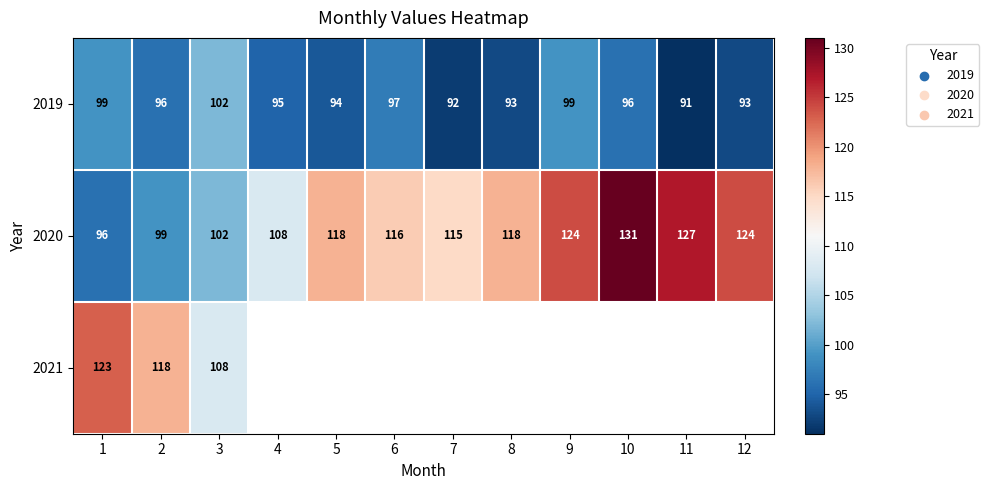

Is it true that 2020 equals 78.5 at 5?

False